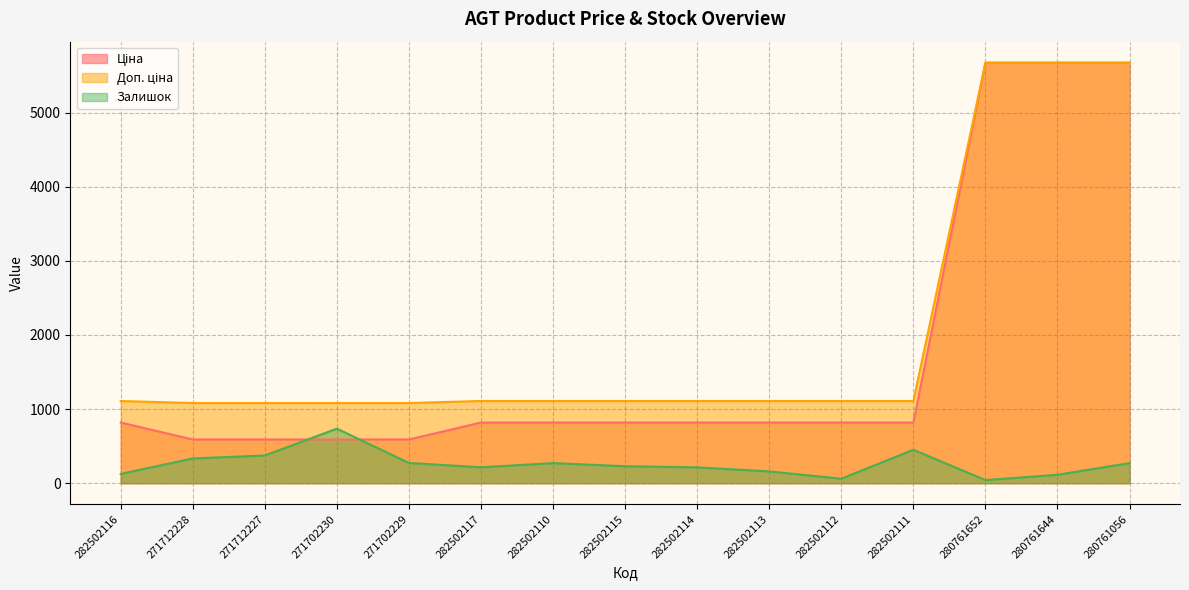

What is the sum of all Доп. ціна values?

30221.4